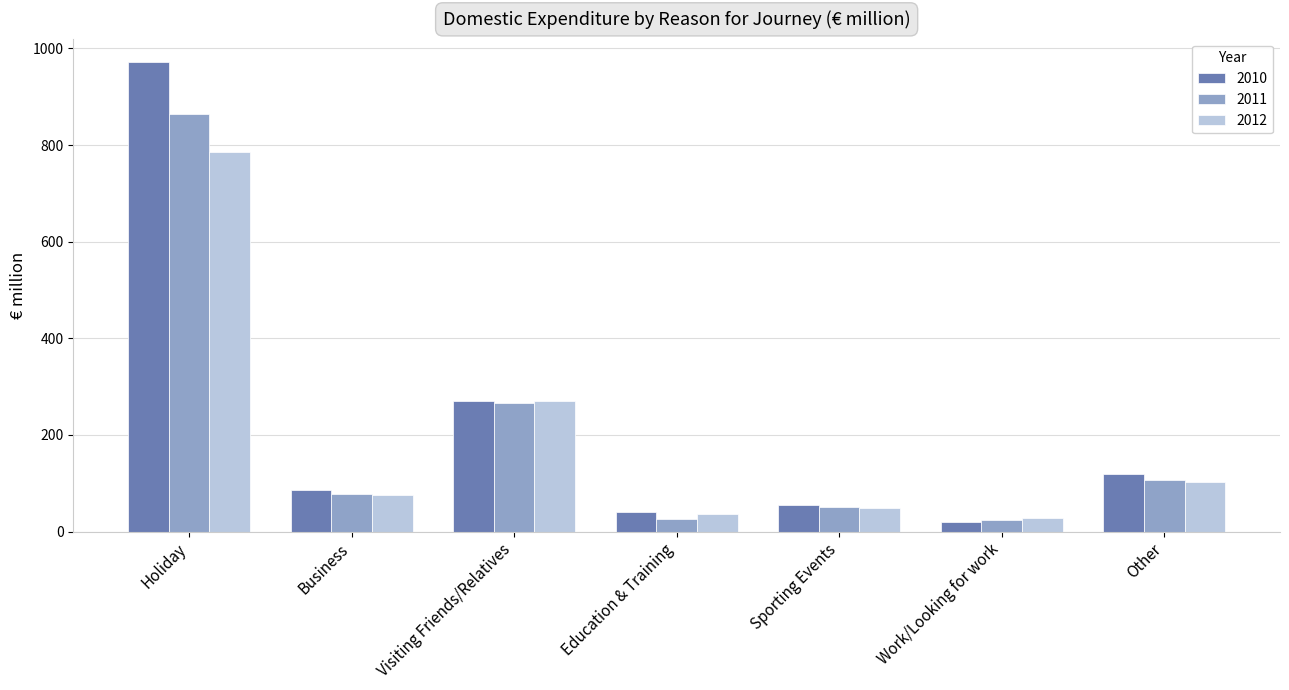

What is the spread (max minus min) of values at Education & Training?

13.9